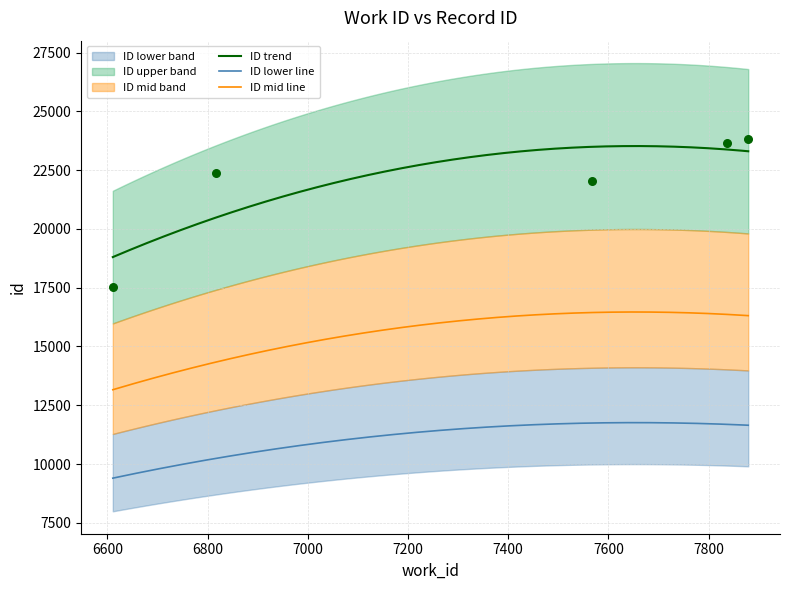

What is the change in value from 7837 to 7879?

+195